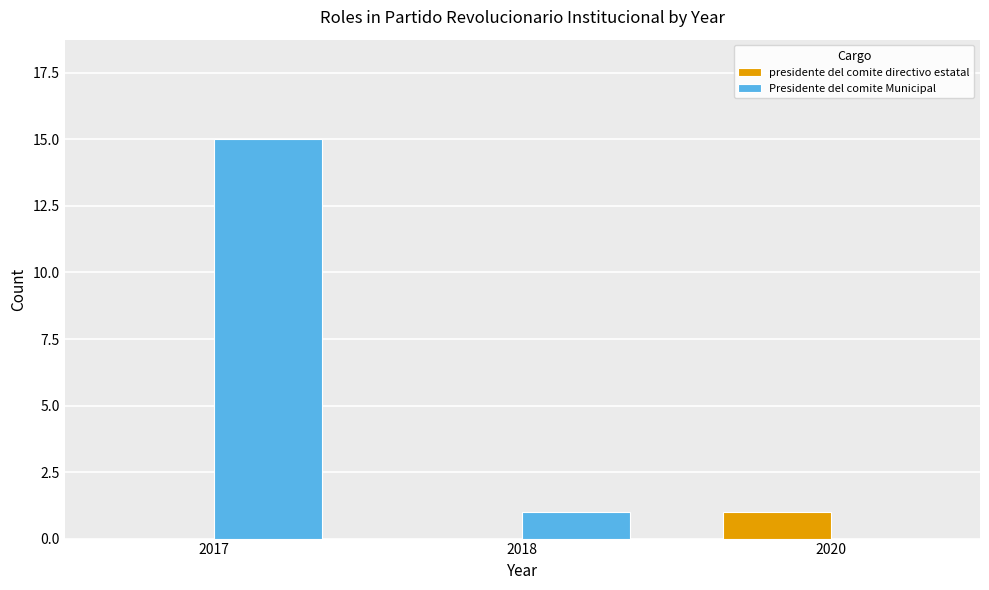

How many categories are shown in the chart?

3